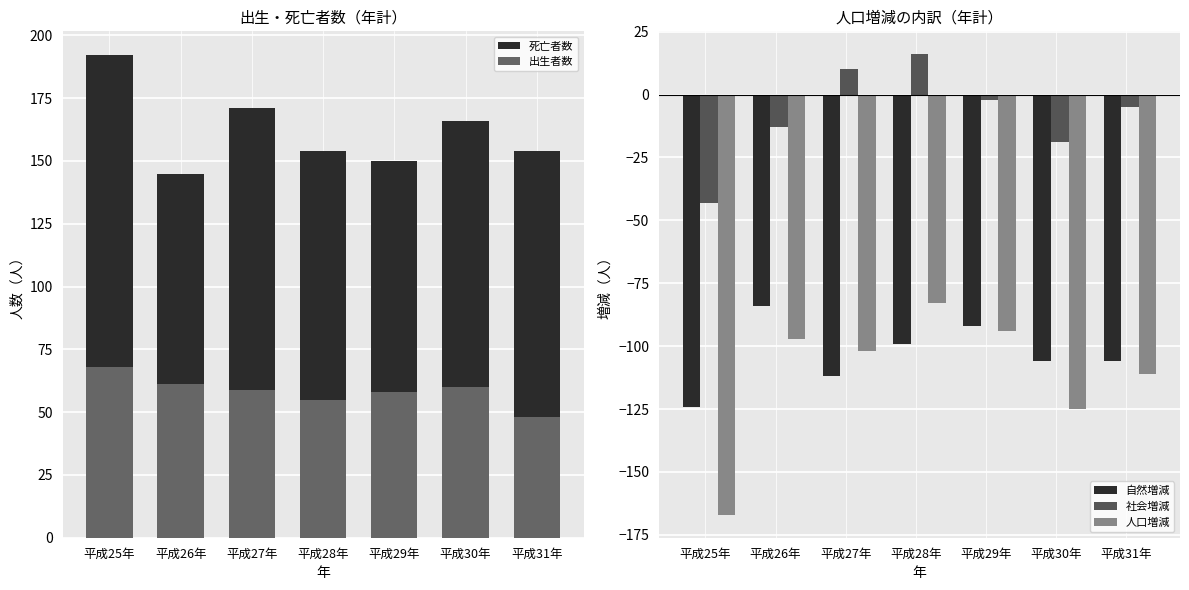

What is the maximum value shown in the chart?

192